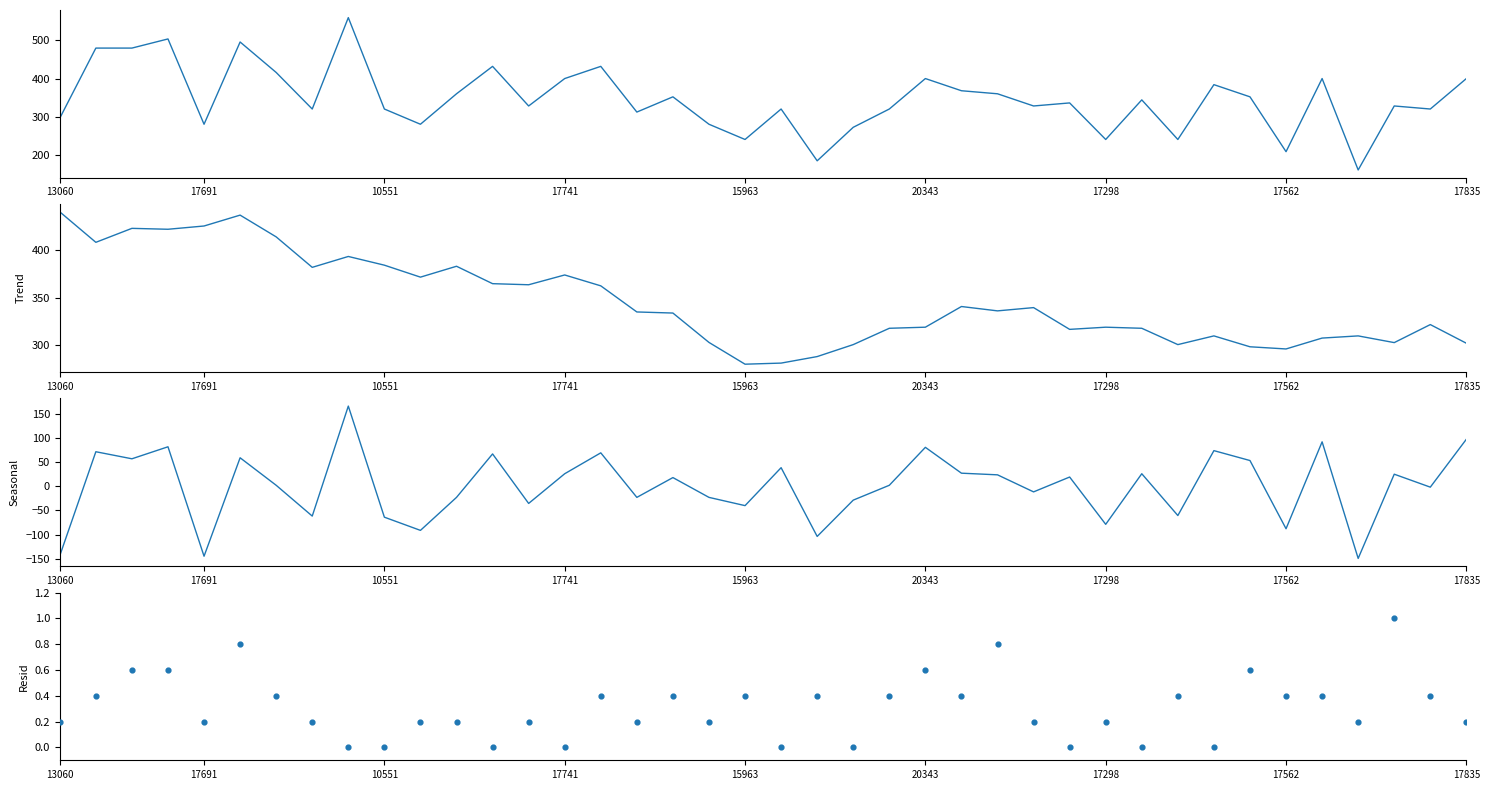

Which series has the widest spread of Y values?

pageCount